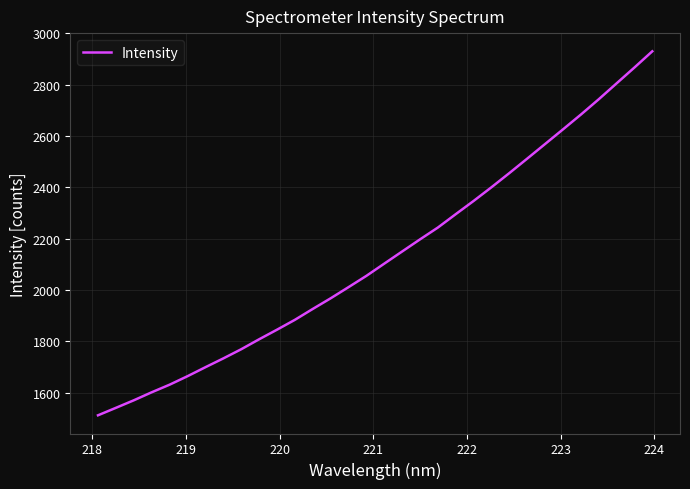

What is the maximum value shown in the chart?

2930.5